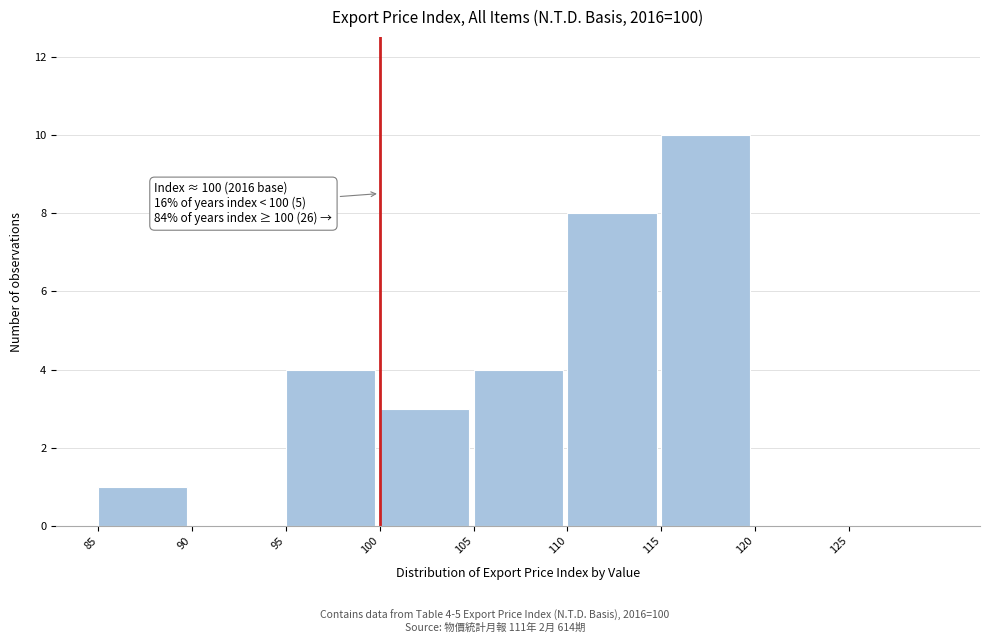

Over which range of the x-axis is the bar tallest?

115 to 120